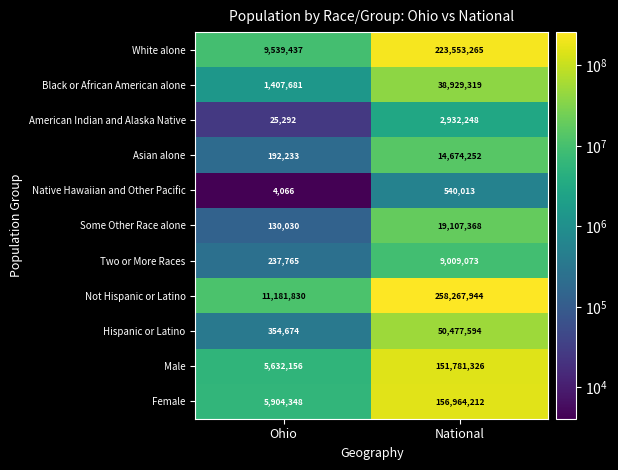

What is the maximum value shown in the chart?

258267944